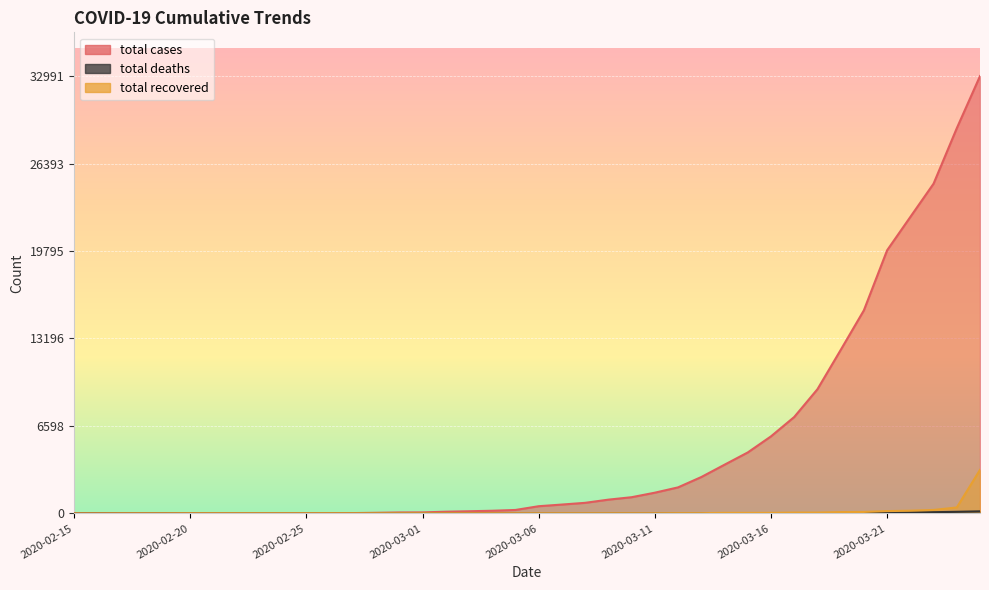

True or false: total cases has a value of 26 at 2020-02-20.

False